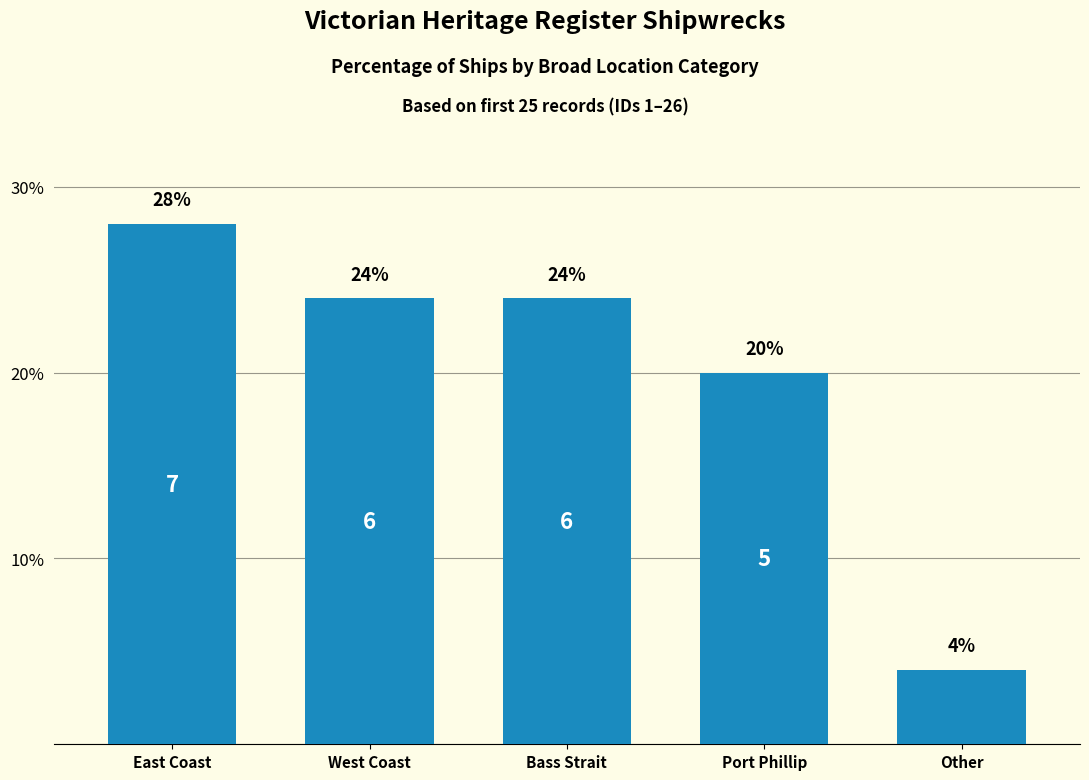

Is it true that the value at Other is 4.0?

True